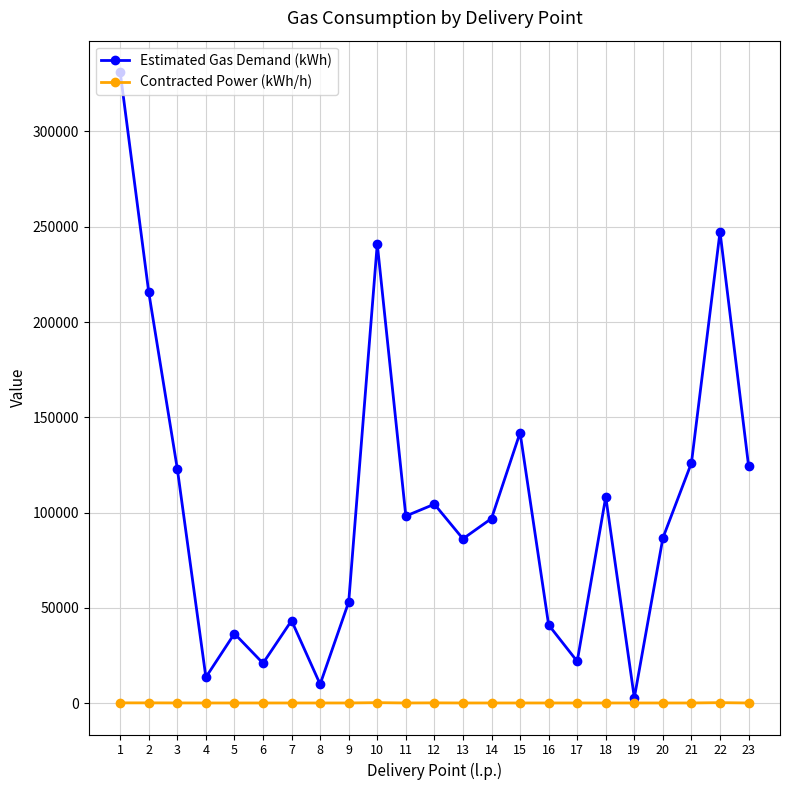

What is the value of the Estimated Gas Demand (kWh) point at the 19th from the left?

2831